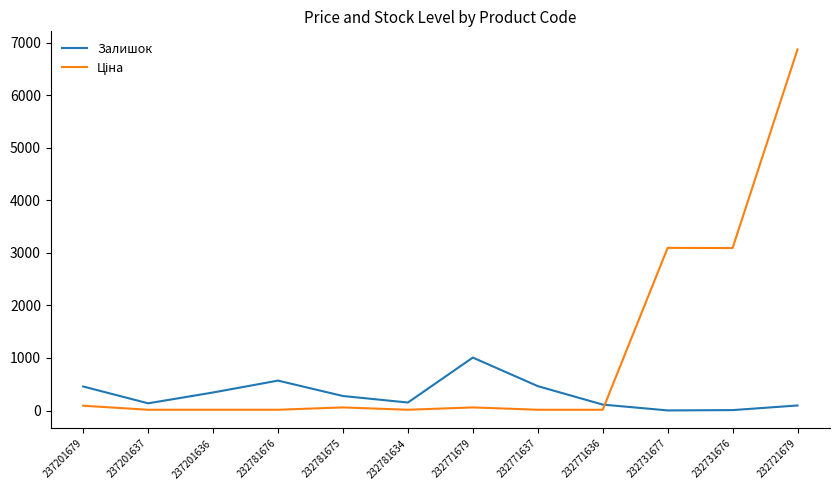

Is it true that Залишок equals 153.0 at 232781634?

True